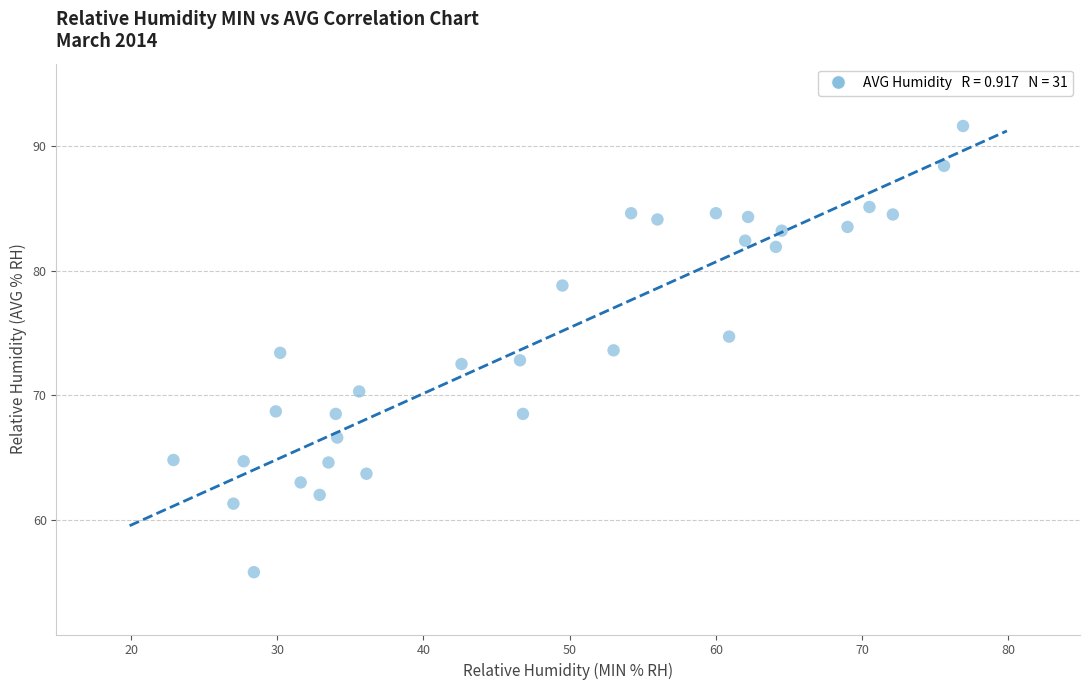

What is the range of X values (max minus min)?

54.0